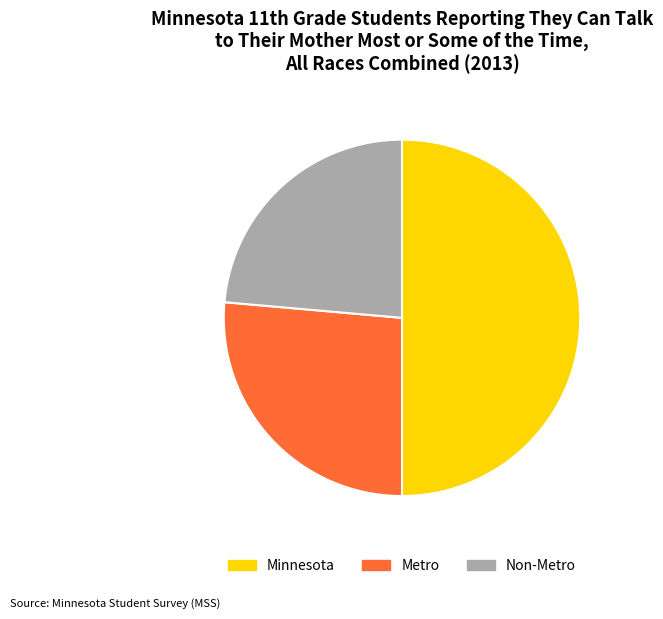

Between Non-Metro and Minnesota, which is larger?

Minnesota